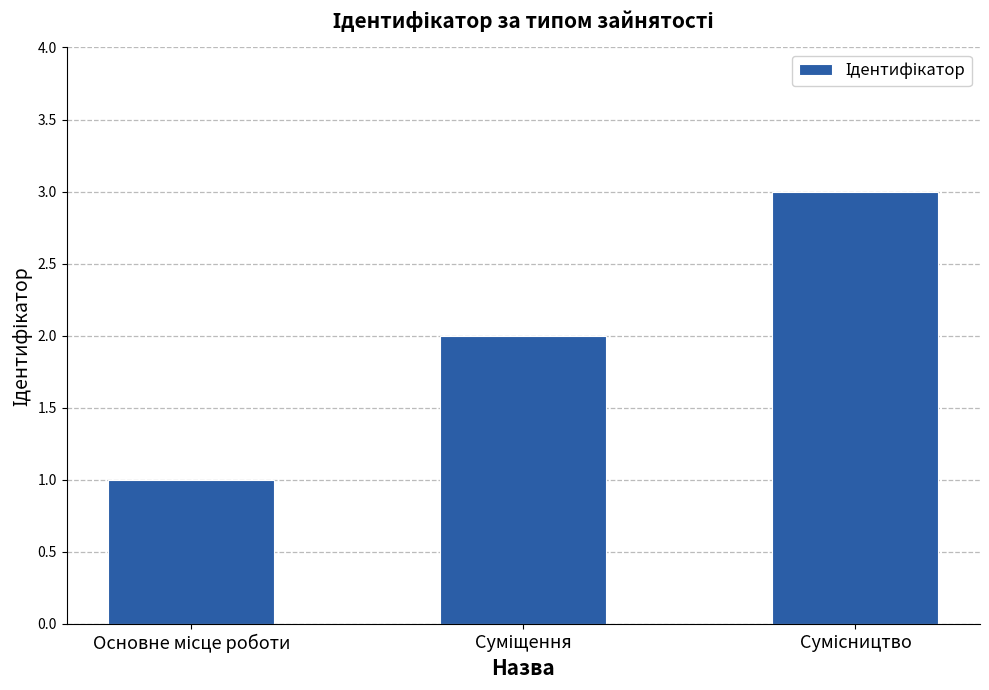

What is the maximum value shown in the chart?

3